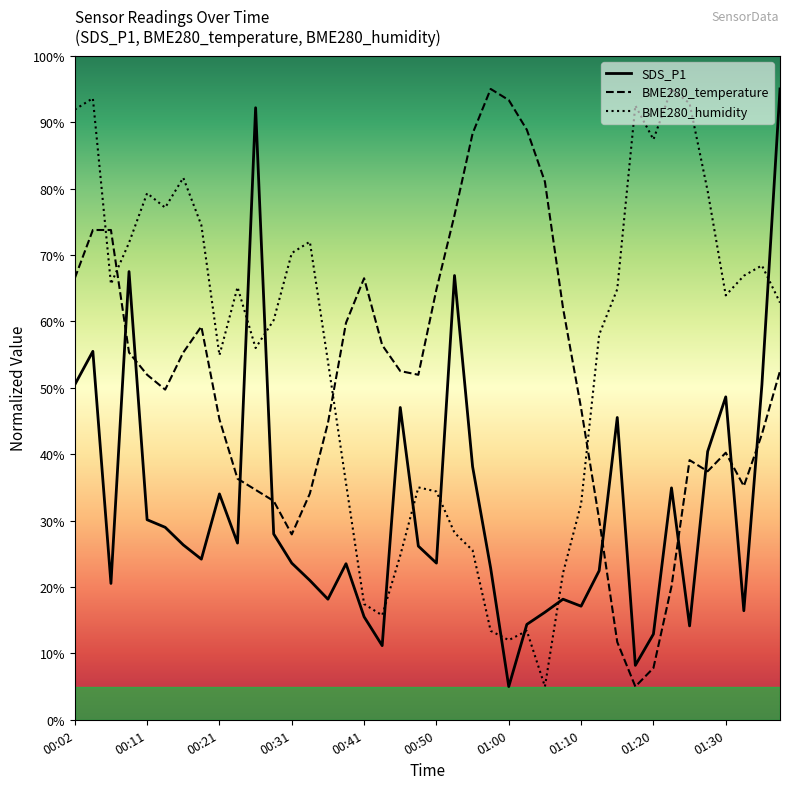

Where is the first local minimum for BME280_humidity?

00:07